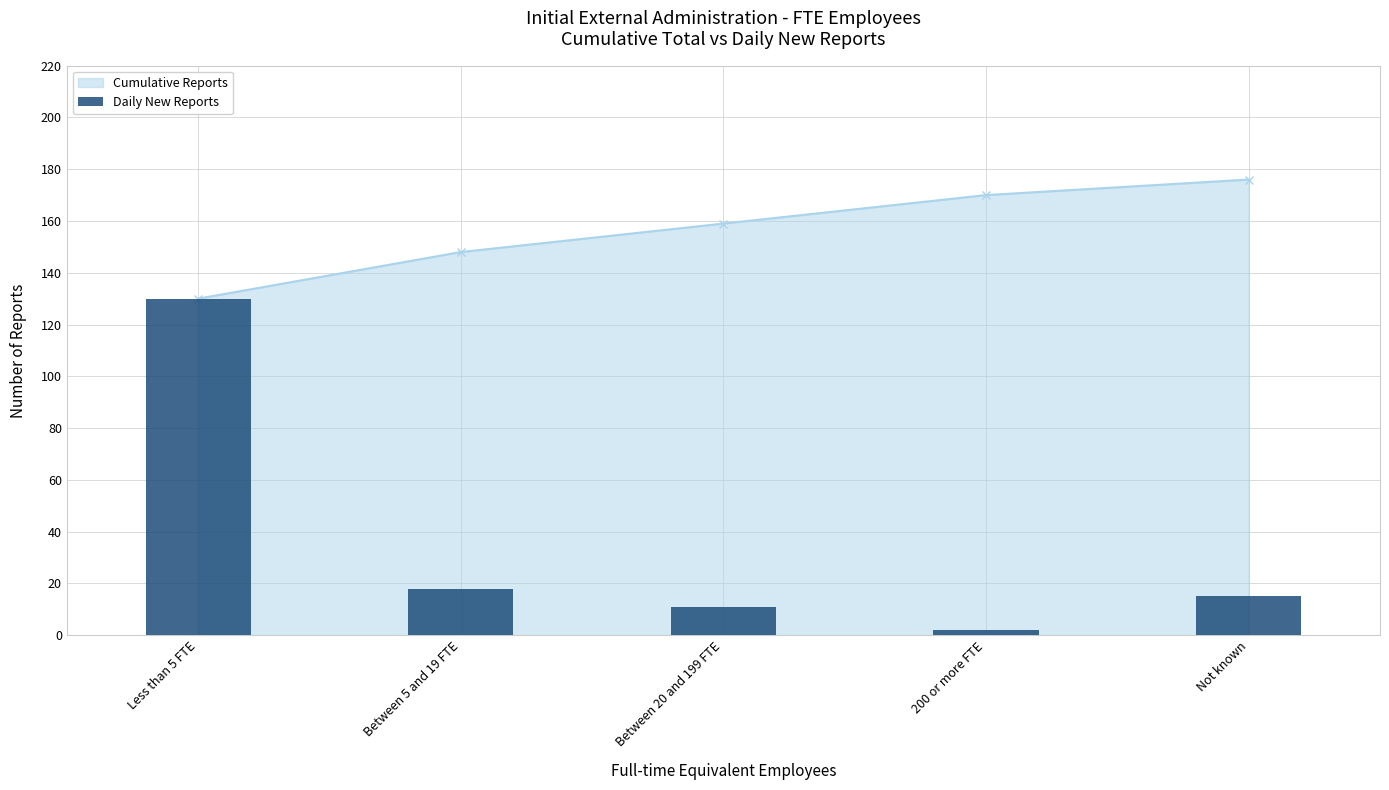

At which category does the chart reach its minimum across all series?

200 or more FTE